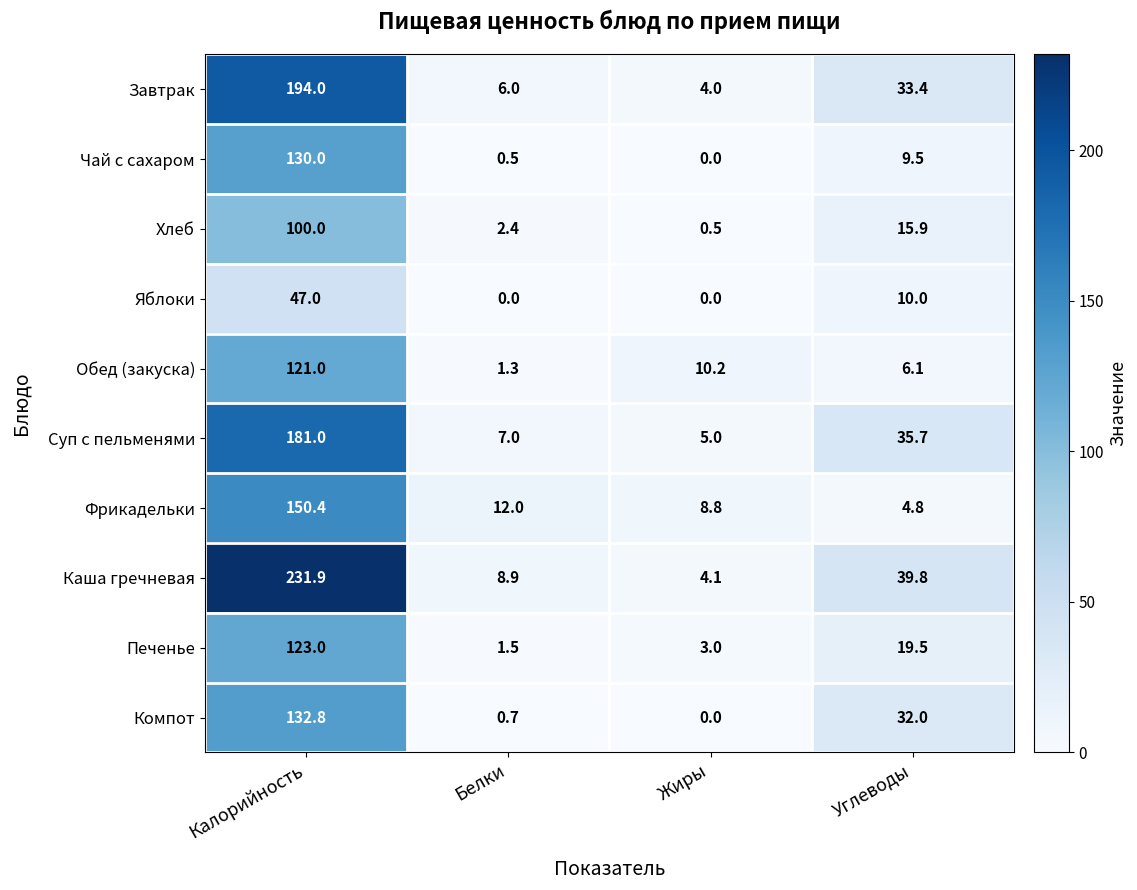

Where is Суп с пельменями nearest to the value 93?

Углеводы